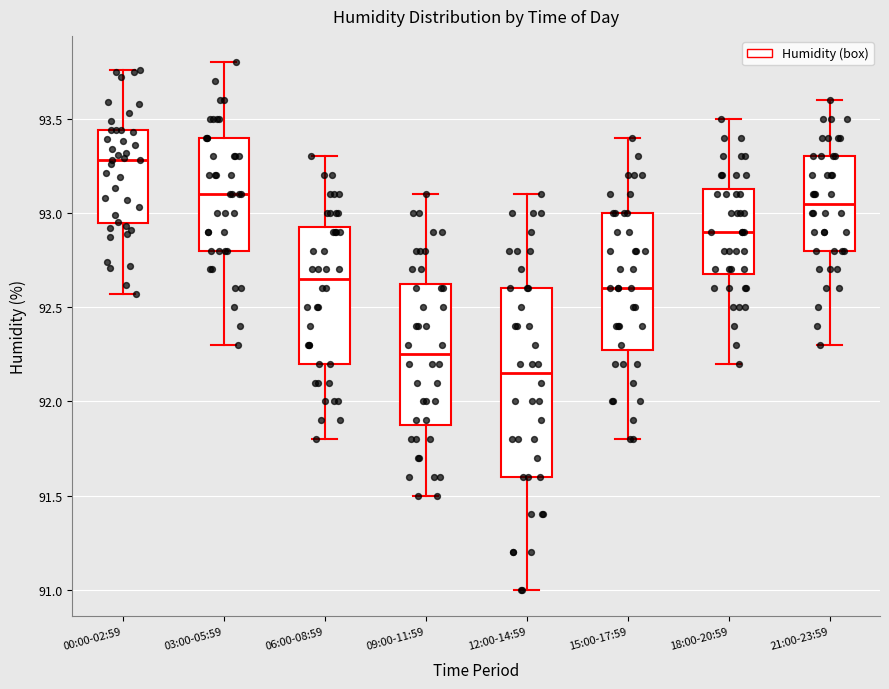

Which box is the tallest, from its lower edge to its upper edge?

12:00-14:59